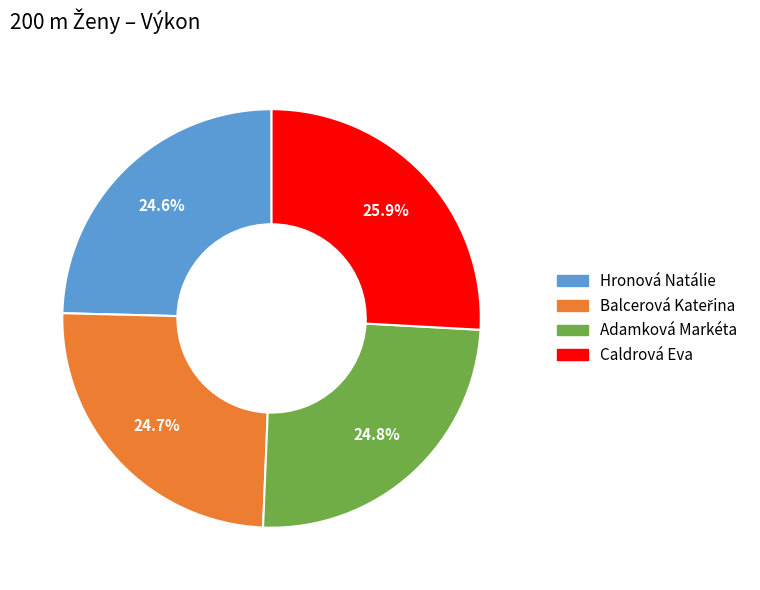

Is there a majority slice in this chart?

No